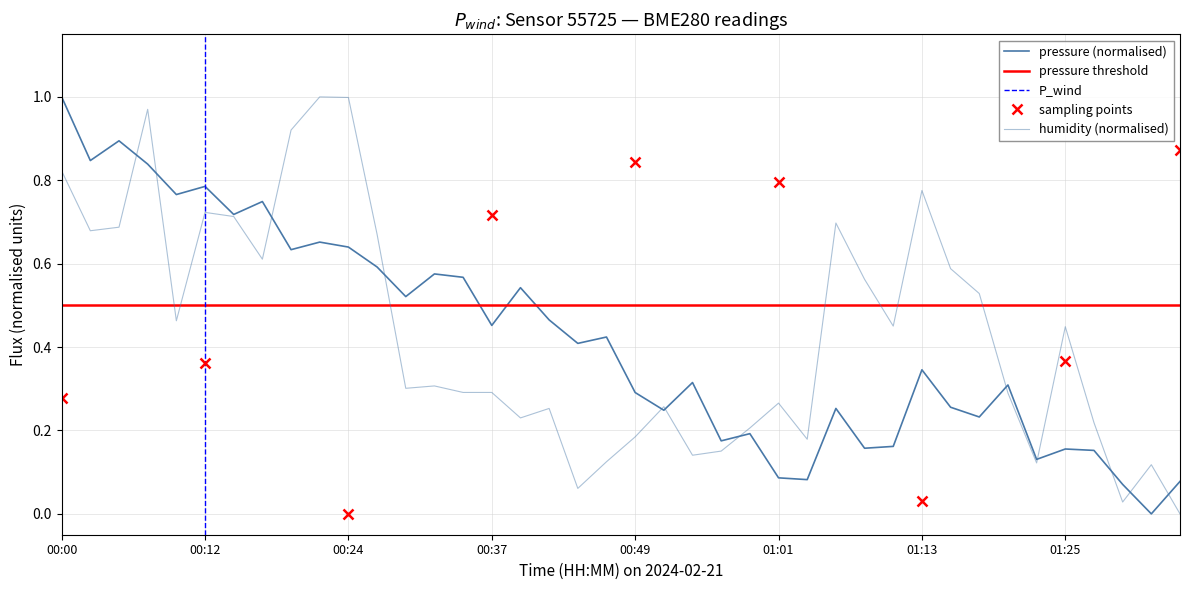

After their last crossing, which series has the higher values: pressure or humidity?

pressure